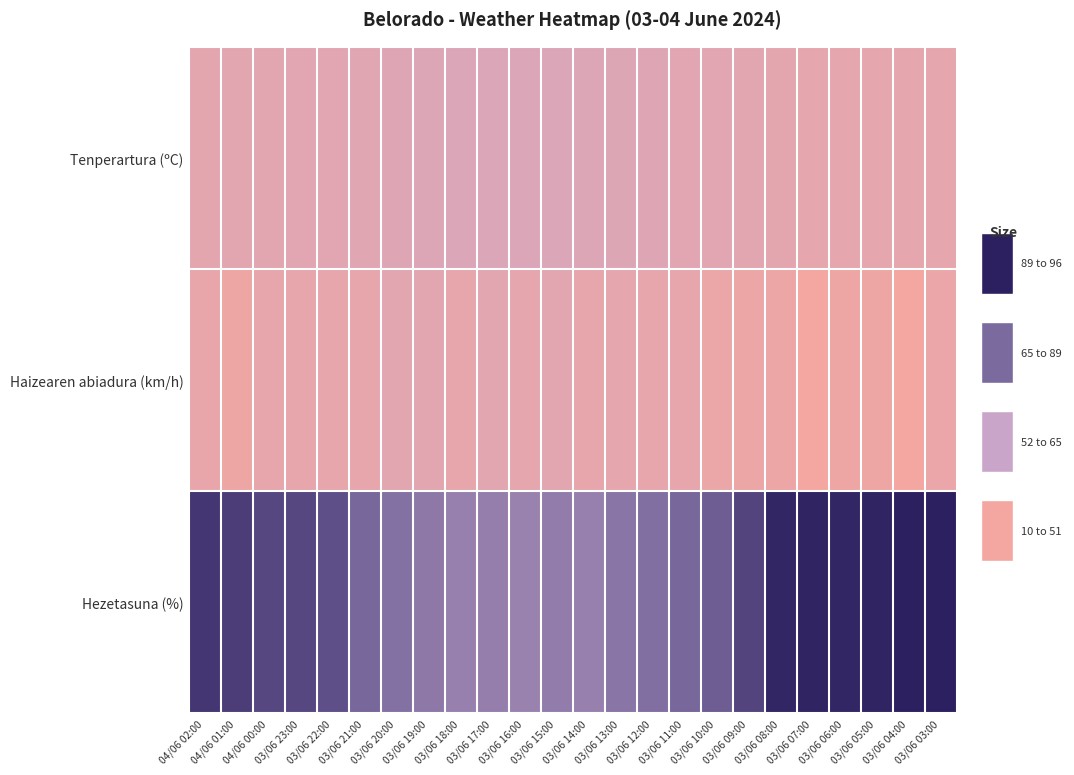

List the series in order of their peak value, highest first.

Hezetasuna (%), Tenperartura (ºC), Haizearen abiadura (km/h)